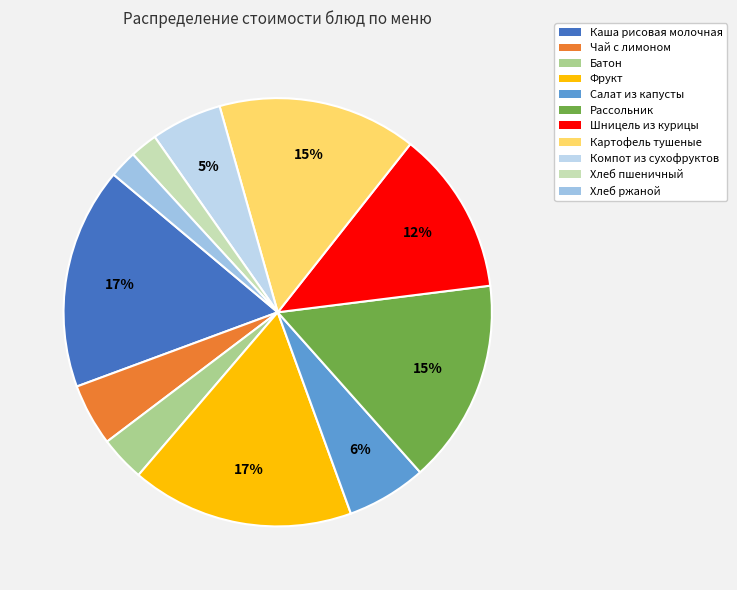

Does any single category account for the majority?

No